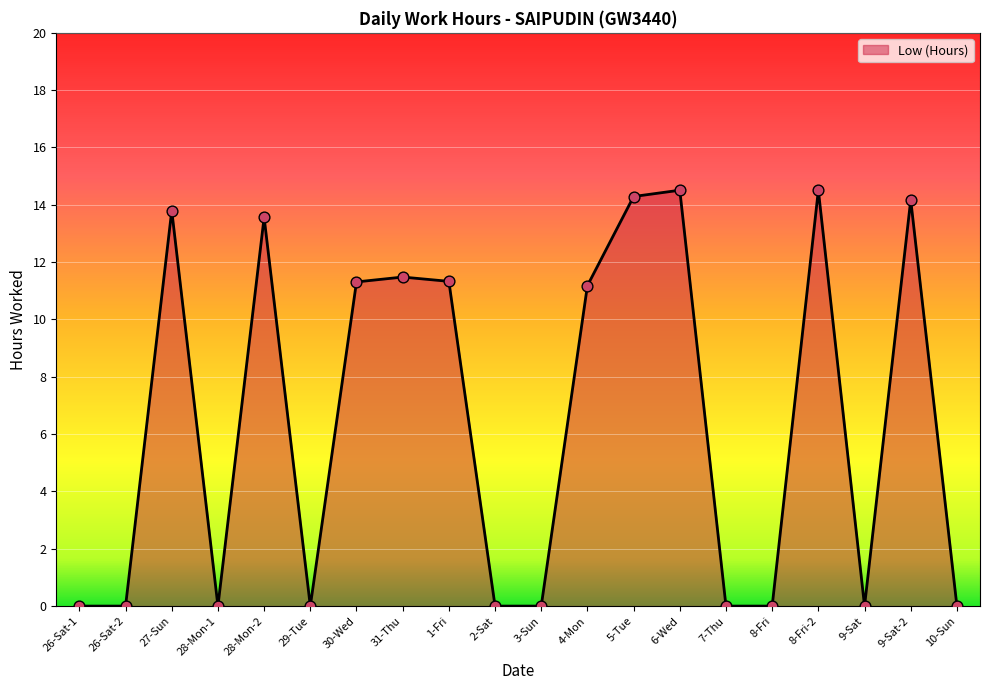

Which has a higher value, 31-Thu or 8-Fri-2?

8-Fri-2